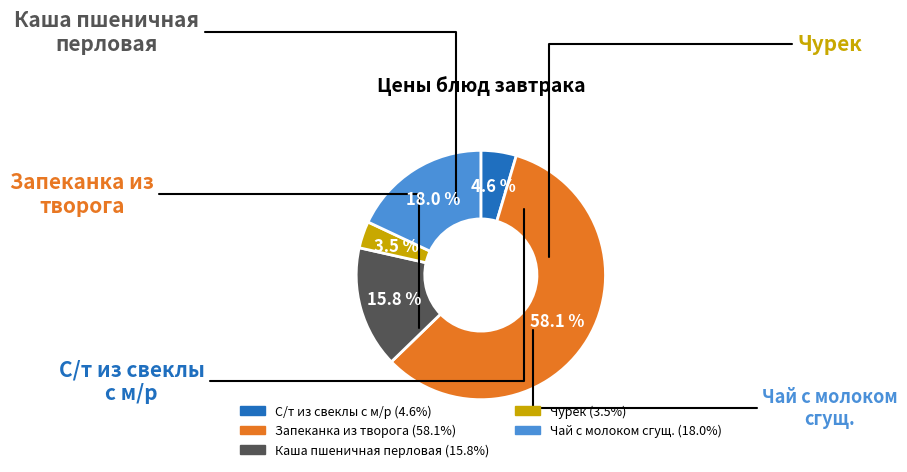

Which slice represents more than half of the pie?

Запеканка из творога